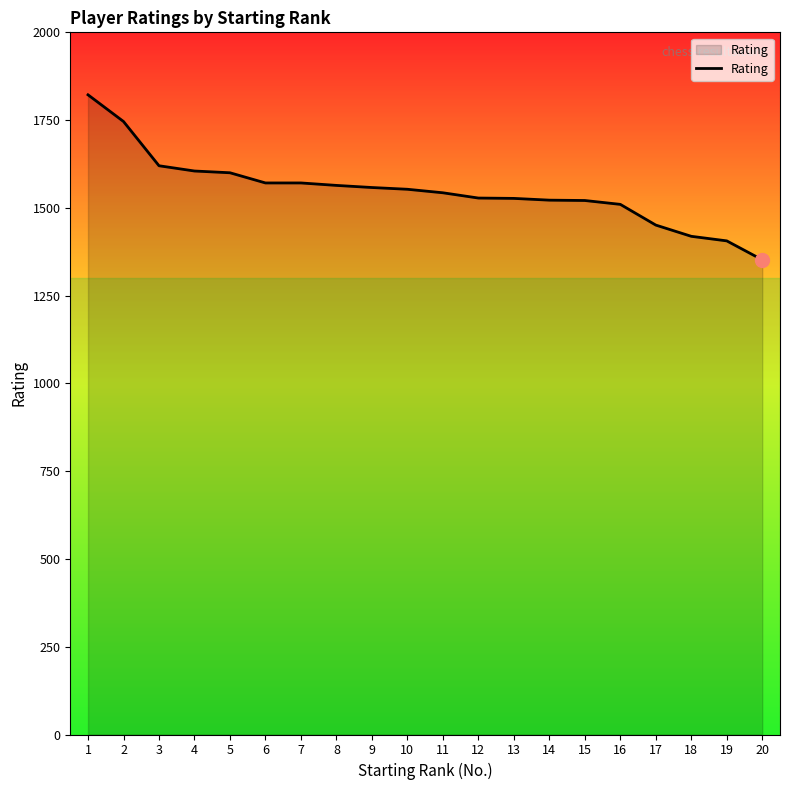

What is the change in value from 6 to 14?

-49